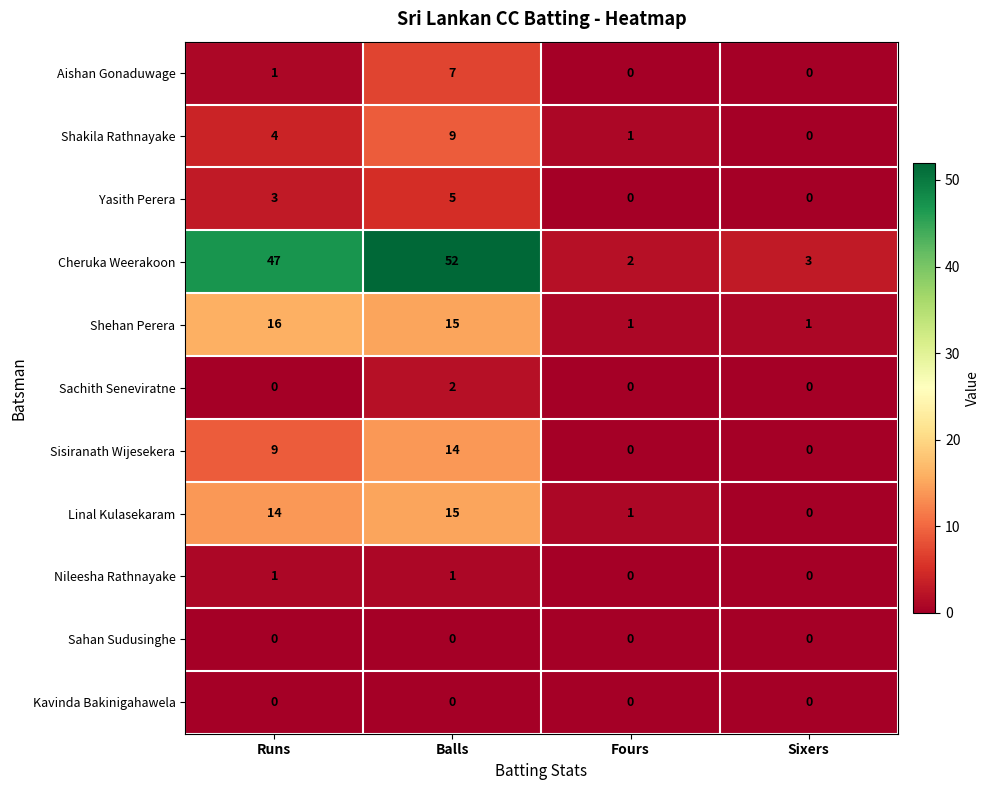

What is the average value of the Sisiranath Wijesekera series?

6